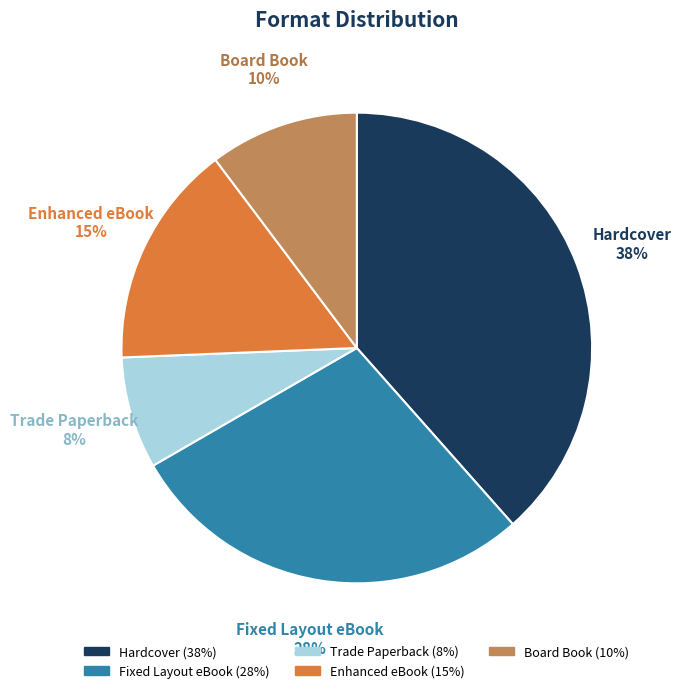

How many segments does this pie chart have?

5